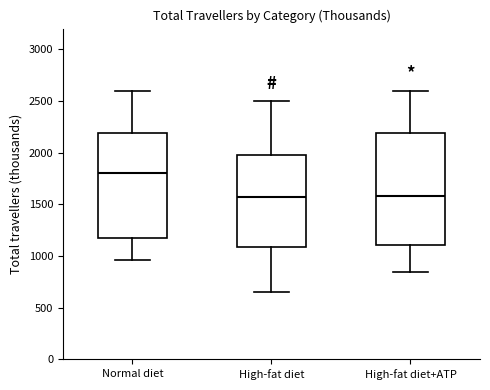

Comparing the boxes themselves (not the whiskers), which one is the tallest?

High-fat diet+ATP